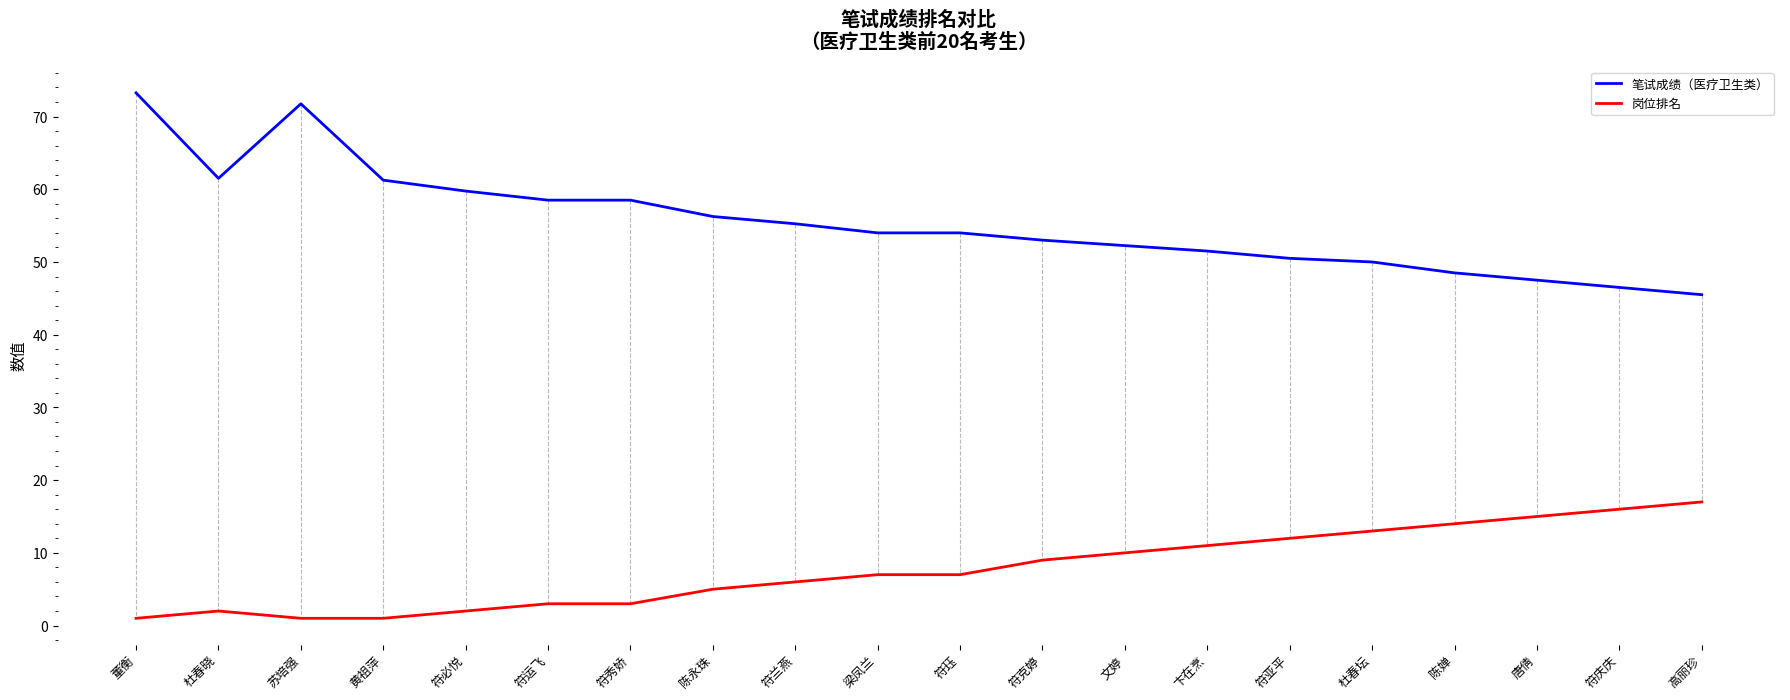

True or false: 岗位排名 and 笔试成绩（医疗卫生类） cross at least once.

False